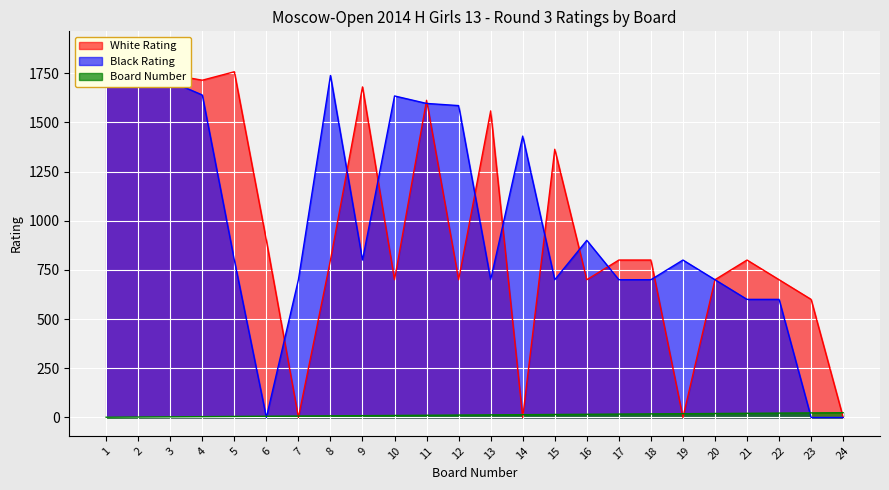

The Board Number series shows 2 at 1. True or false?

False